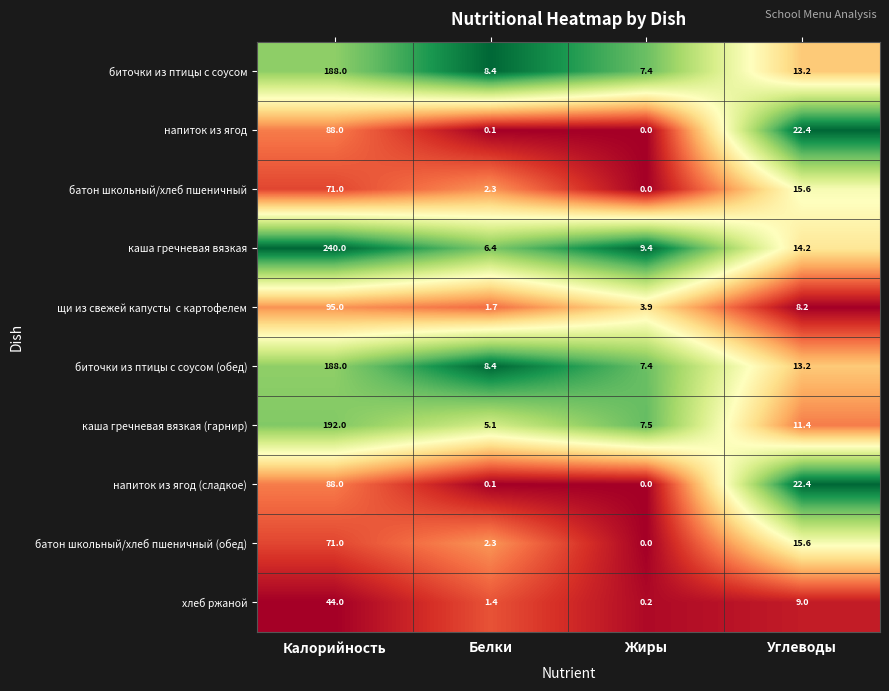

Between Белки and Жиры, which series saw the biggest shift?

каша гречневая вязкая